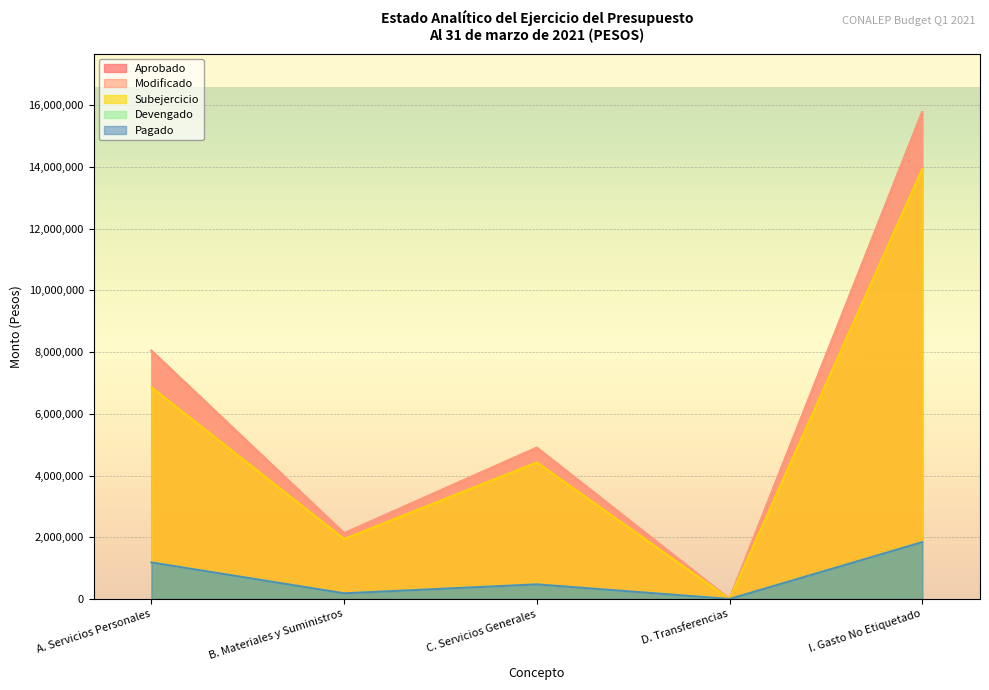

Where does the Modificado series first go above 4903084?

A. Servicios Personales